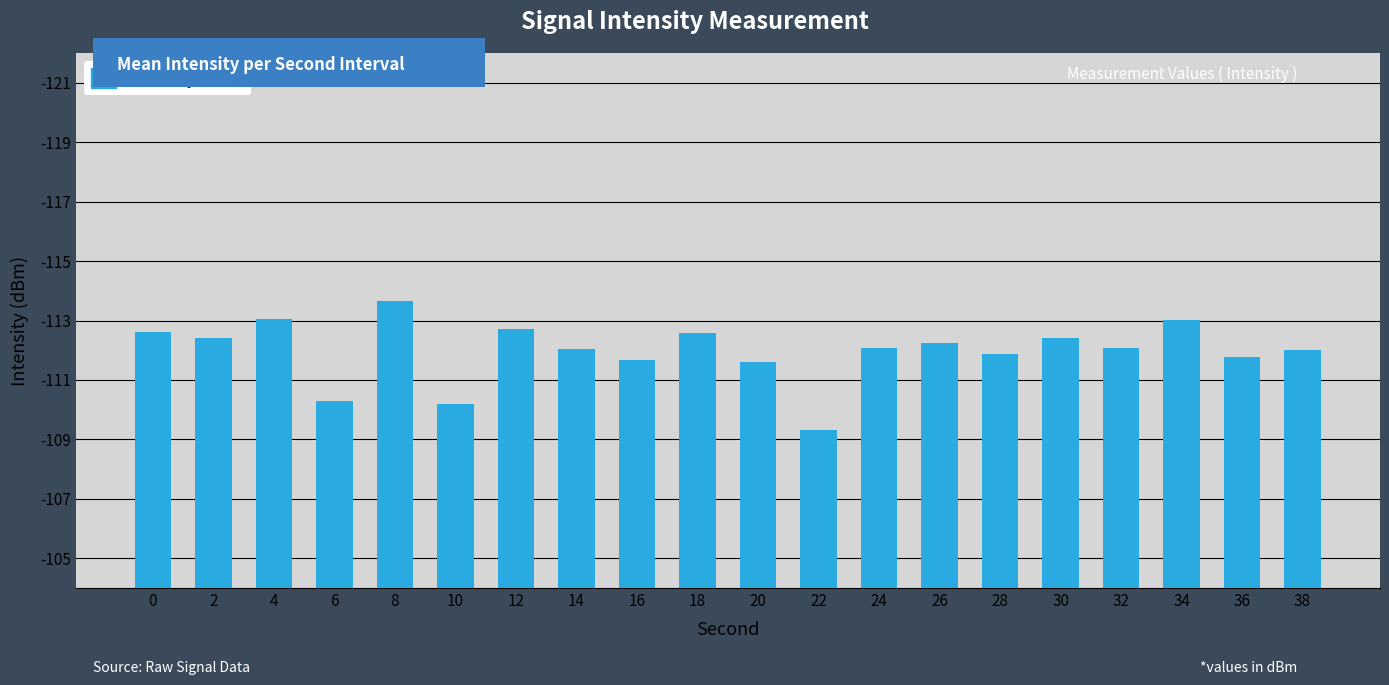

Does the chart contain any negative values?

No